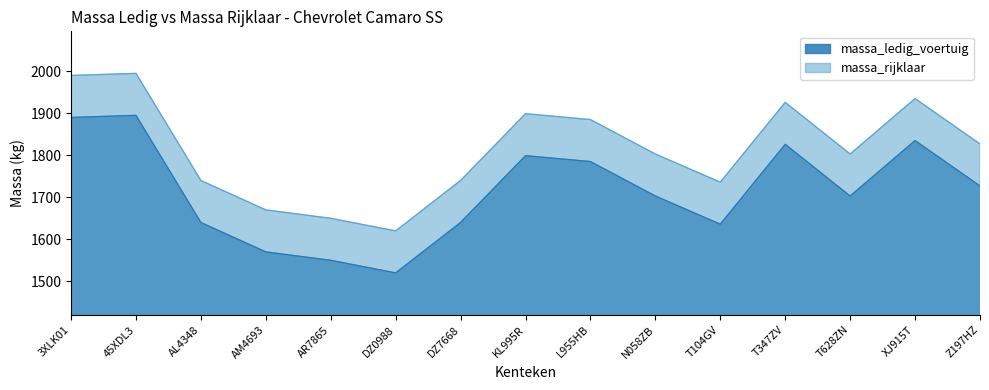

List the series in order of their overall mean, lowest first.

massa_ledig_voertuig, massa_rijklaar